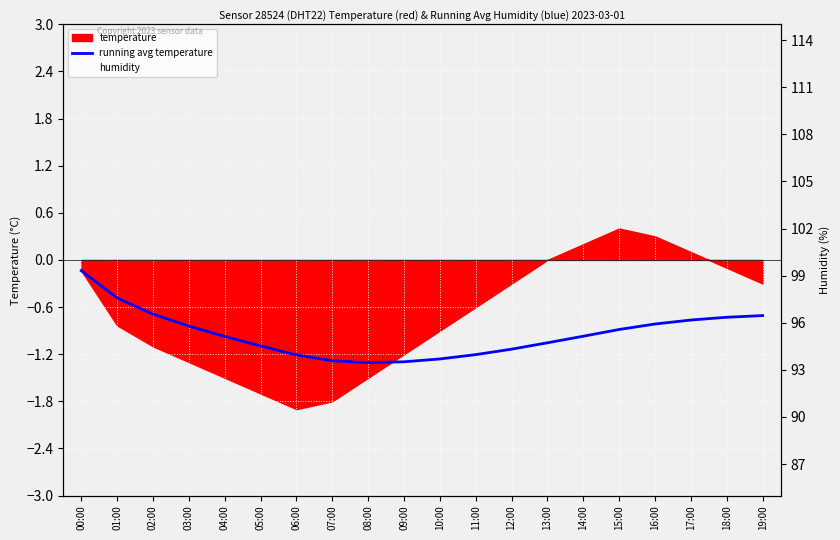

What is the smallest value displayed?

-1.3